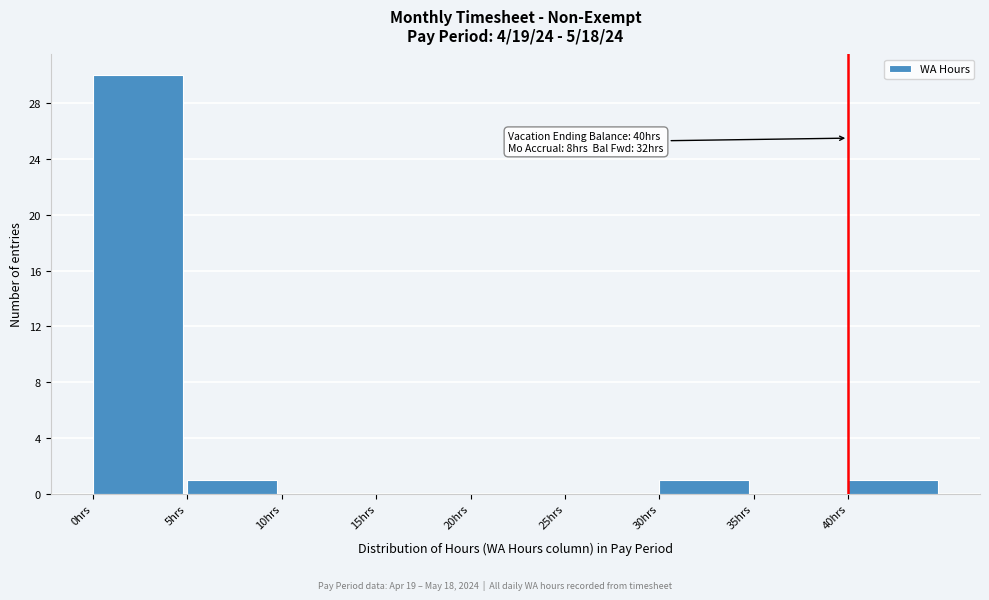

Which range on the x-axis has the tallest bar?

0 to 5